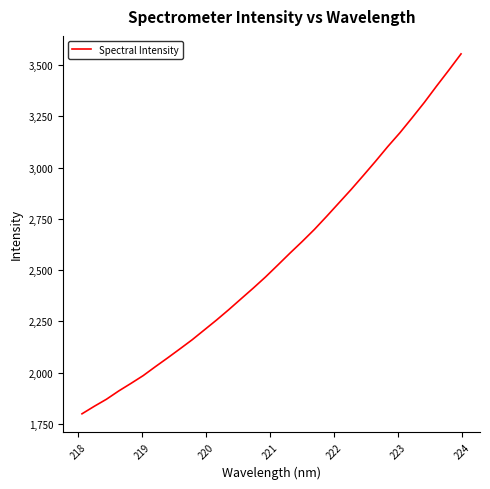

What is the difference between the maximum and minimum values?

1756.9